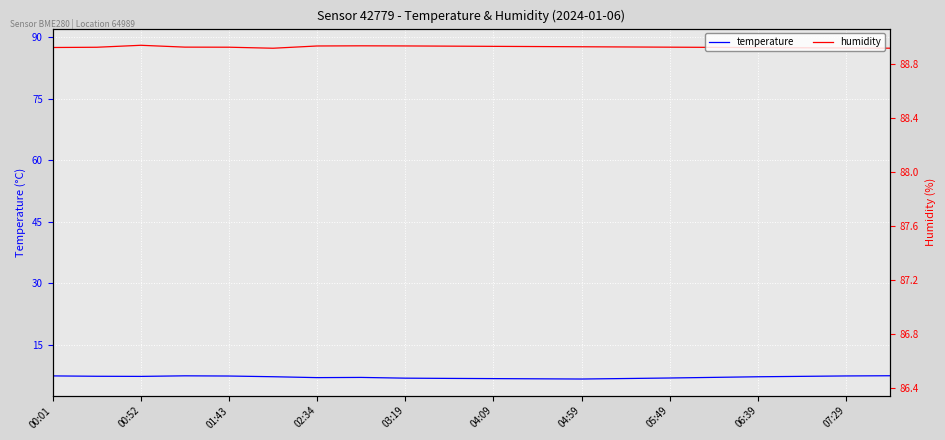

True or false: humidity has more than 0 interior local peaks.

True